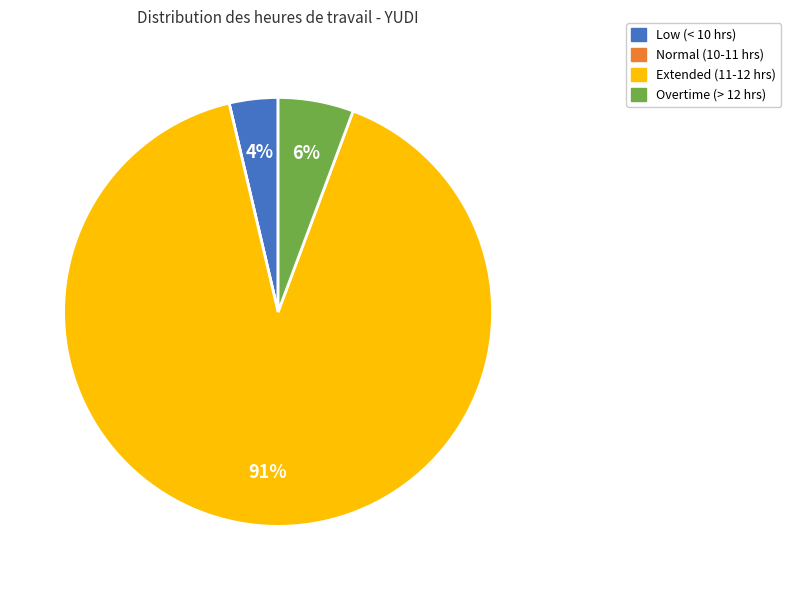

Is there a majority slice in this chart?

Yes